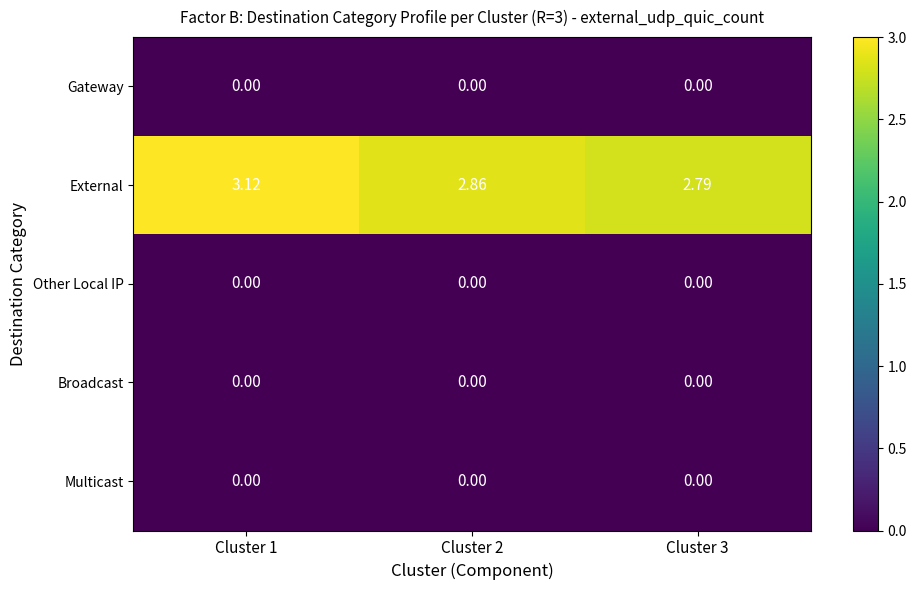

Which series changed the most between Cluster 1 and Cluster 2?

External